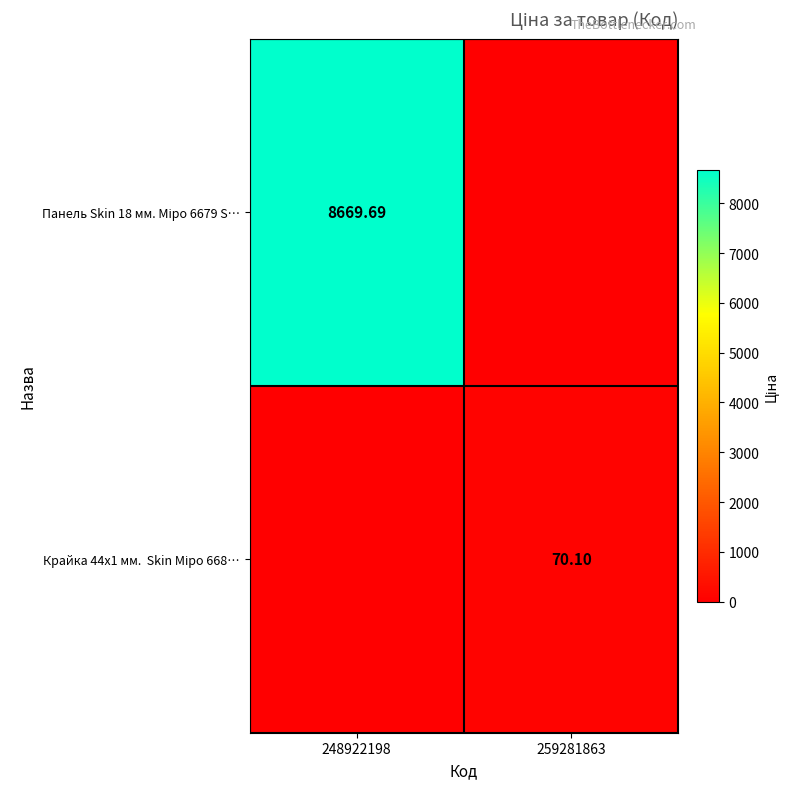

What is the difference between the maximum and minimum values in the Панель Skin 18 мм. Міро 6679 S… series?

8669.7